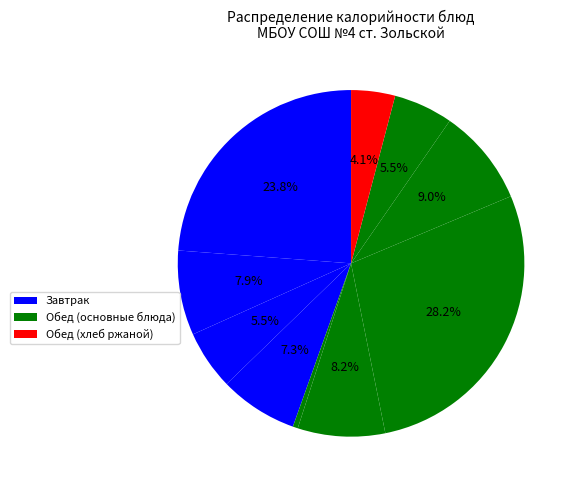

To the nearest percent, what is the difference between the largest and smallest slice percentages?

28%